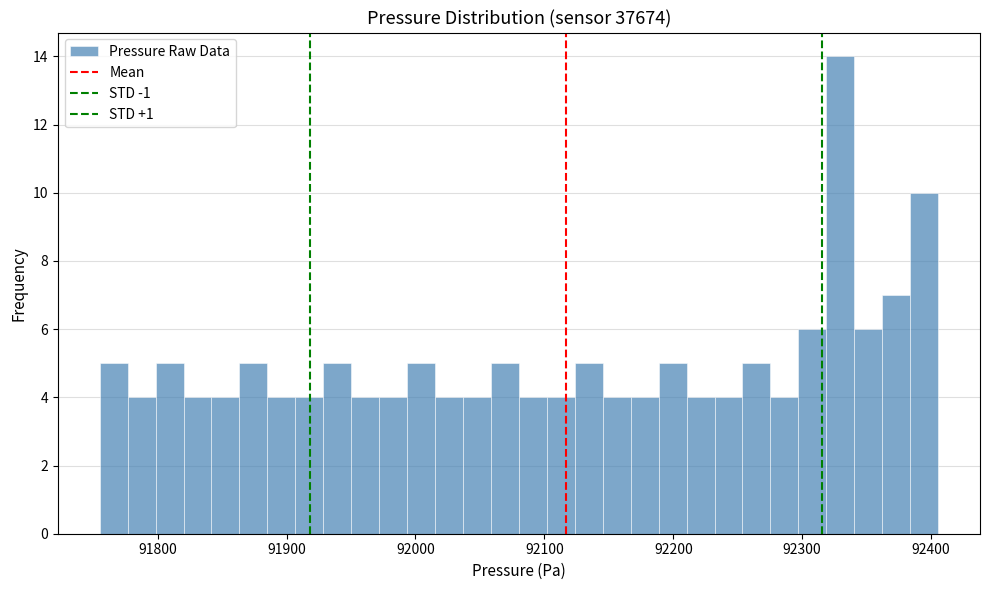

Around what value on the x-axis is the tallest bar? Give the approximate position of its centre, as read against the axis.

92330